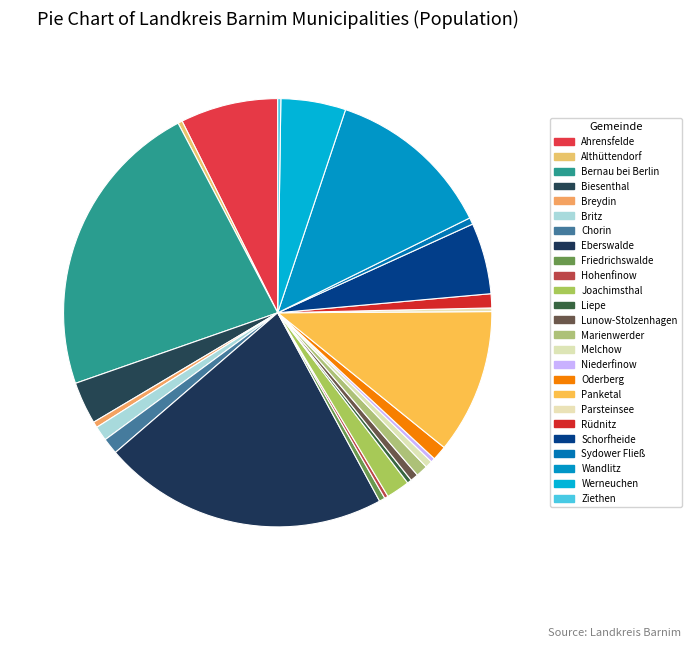

True or false: Joachimsthal accounts for 2% of the total.

True